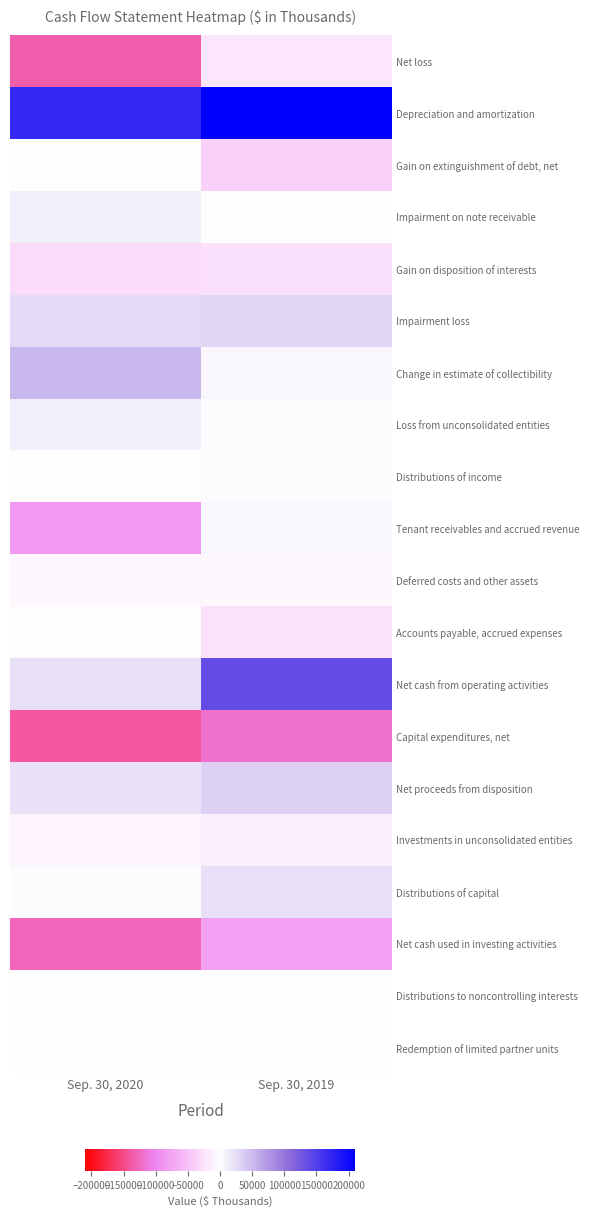

Reading left to right, list all the values displayed in this chart.

Net loss: Sep. 30, 2020=-133914	Sep. 30, 2019=-21108
Depreciation and amortization: Sep. 30, 2020=171508	Sep. 30, 2019=209945
Gain on extinguishment of debt, net: Sep. 30, 2020=0	Sep. 30, 2019=-38913
Impairment on note receivable: Sep. 30, 2020=11237	Sep. 30, 2019=0
Gain on disposition of interests: Sep. 30, 2020=-28812	Sep. 30, 2019=-26056
Impairment loss: Sep. 30, 2020=26186	Sep. 30, 2019=28936
Change in estimate of collectibility: Sep. 30, 2020=52448	Sep. 30, 2019=5884
Loss from unconsolidated entities: Sep. 30, 2020=11301	Sep. 30, 2019=2002
Distributions of income: Sep. 30, 2020=1261	Sep. 30, 2019=1812
Tenant receivables and accrued revenue: Sep. 30, 2020=-85714	Sep. 30, 2019=5996
Deferred costs and other assets: Sep. 30, 2020=-5437	Sep. 30, 2019=-6524
Accounts payable, accrued expenses: Sep. 30, 2020=1304	Sep. 30, 2019=-24059
Net cash from operating activities: Sep. 30, 2020=21368	Sep. 30, 2019=137915
Capital expenditures, net: Sep. 30, 2020=-139094	Sep. 30, 2019=-119646
Net proceeds from disposition: Sep. 30, 2020=20051	Sep. 30, 2019=33237
Investments in unconsolidated entities: Sep. 30, 2020=-9834	Sep. 30, 2019=-13837
Distributions of capital: Sep. 30, 2020=2409	Sep. 30, 2019=21730
Net cash used in investing activities: Sep. 30, 2020=-126468	Sep. 30, 2019=-78516
Distributions to noncontrolling interests: Sep. 30, 2020=-51	Sep. 30, 2019=-66
Redemption of limited partner units: Sep. 30, 2020=-543	Sep. 30, 2019=-143